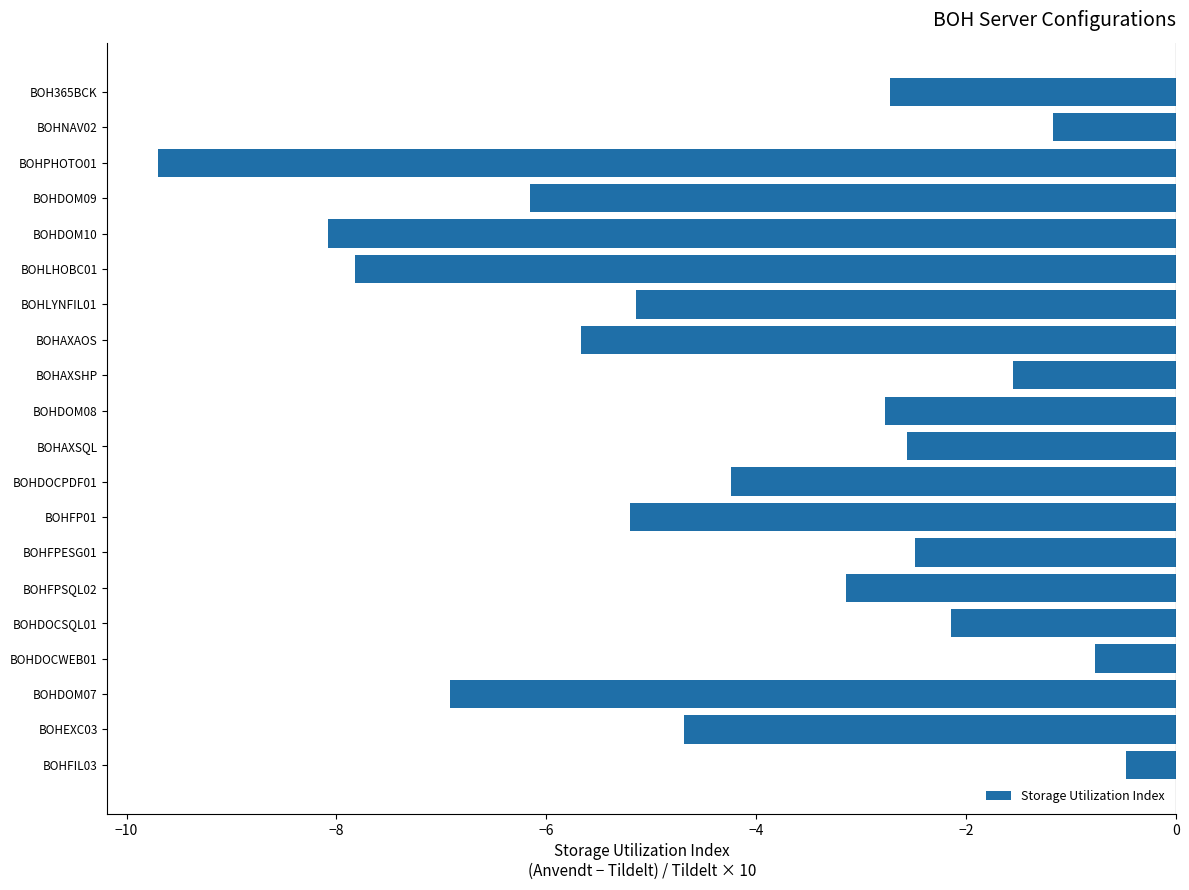

What is the sum of the values at BOHAXSHP and BOHEXC03?

-6.2